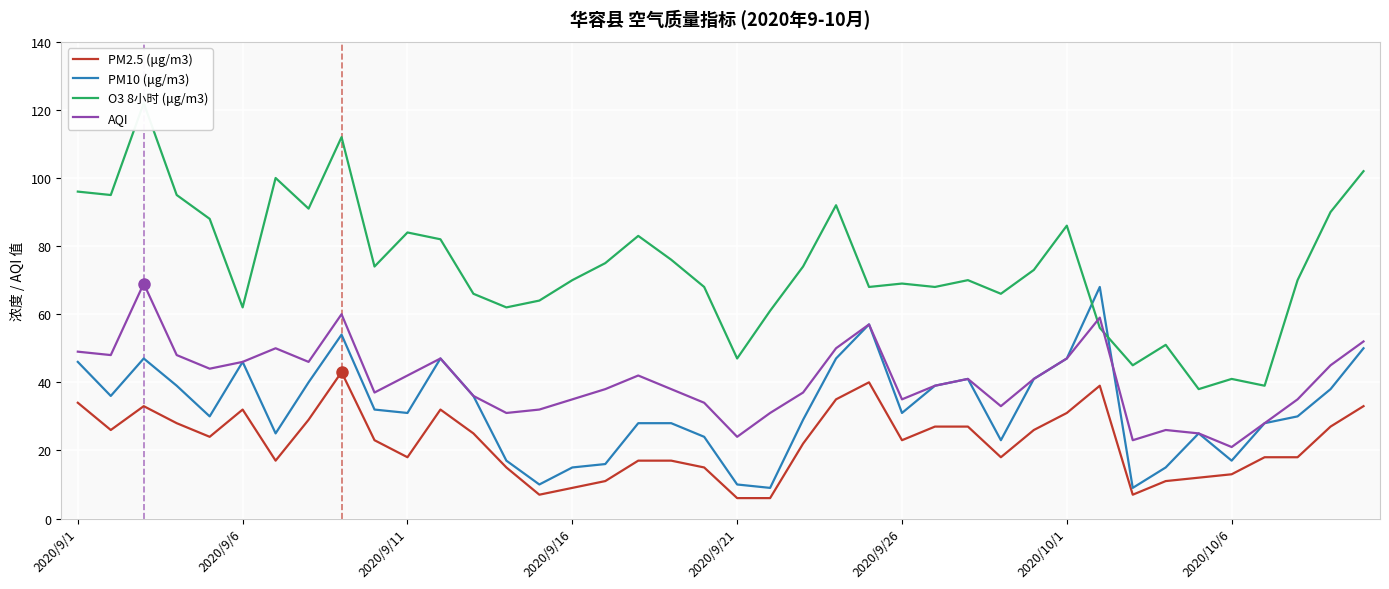

What is the minimum value for AQI?

21